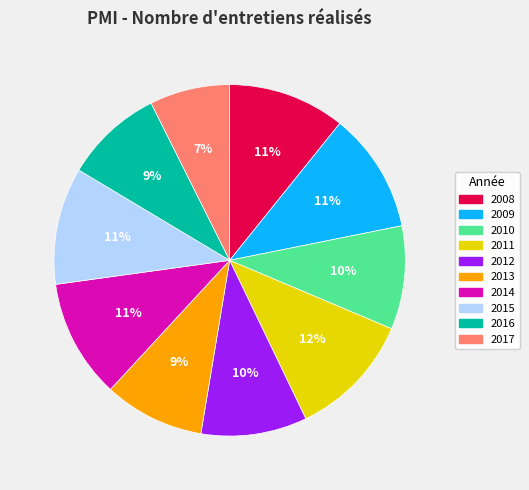

To the nearest percent, what is the combined percentage of 2014 and 2013?

20%